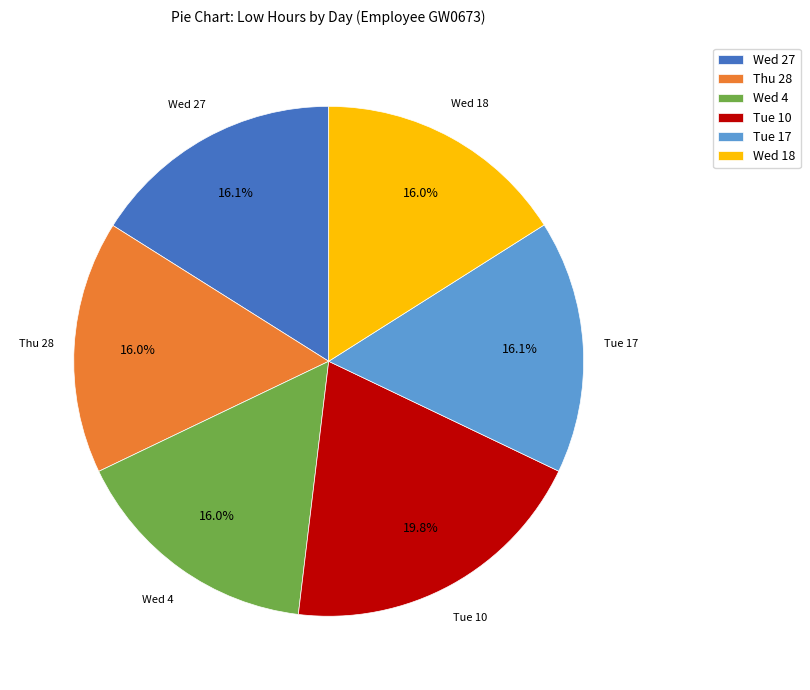

What portion of the pie excludes Tue 10?

80.2%